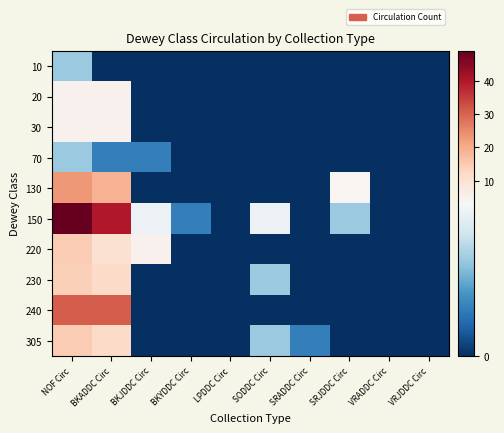

Which series has the widest spread of values?

150